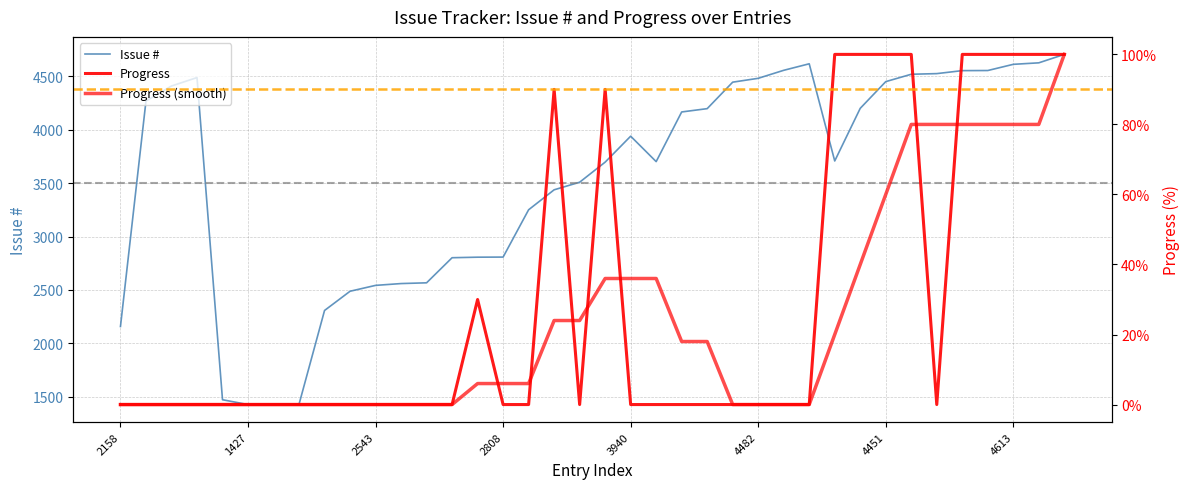

What is the label of the 37th point from the left?

36